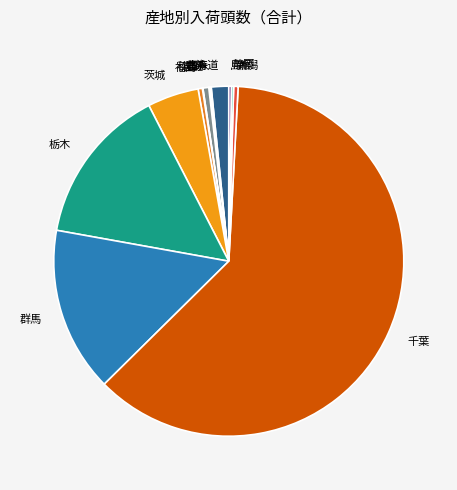

Which category has the biggest portion of the pie?

千葉